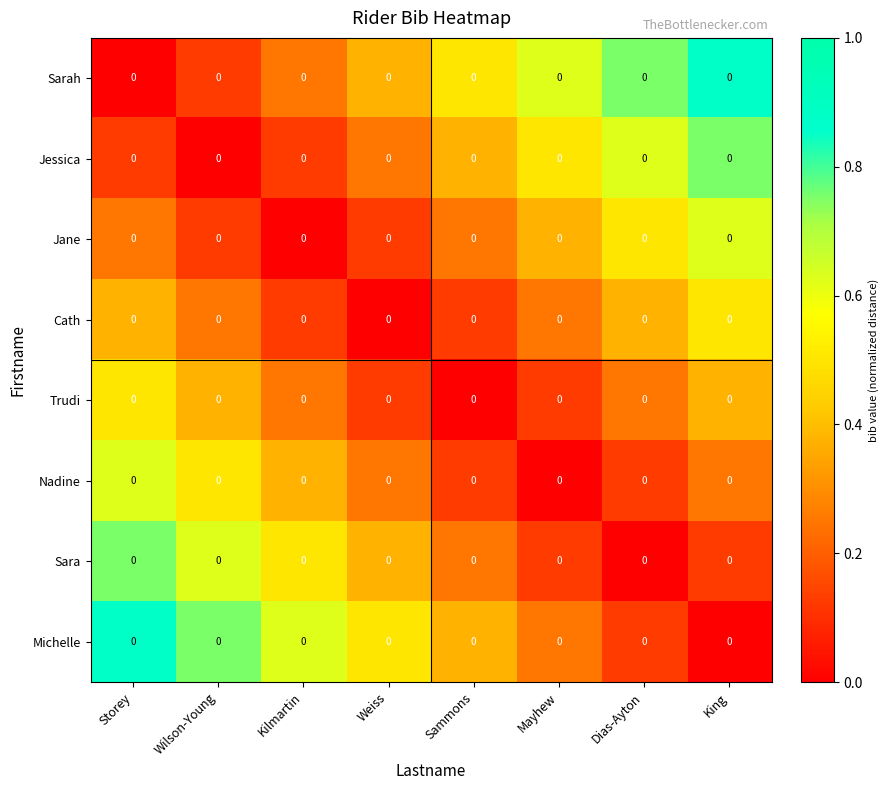

Between Dias-Ayton and Wilson-Young, which is larger?

Dias-Ayton